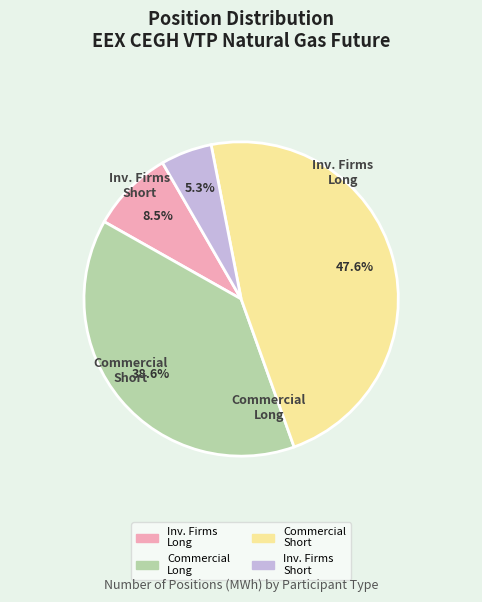

How many slices are in this pie chart?

4